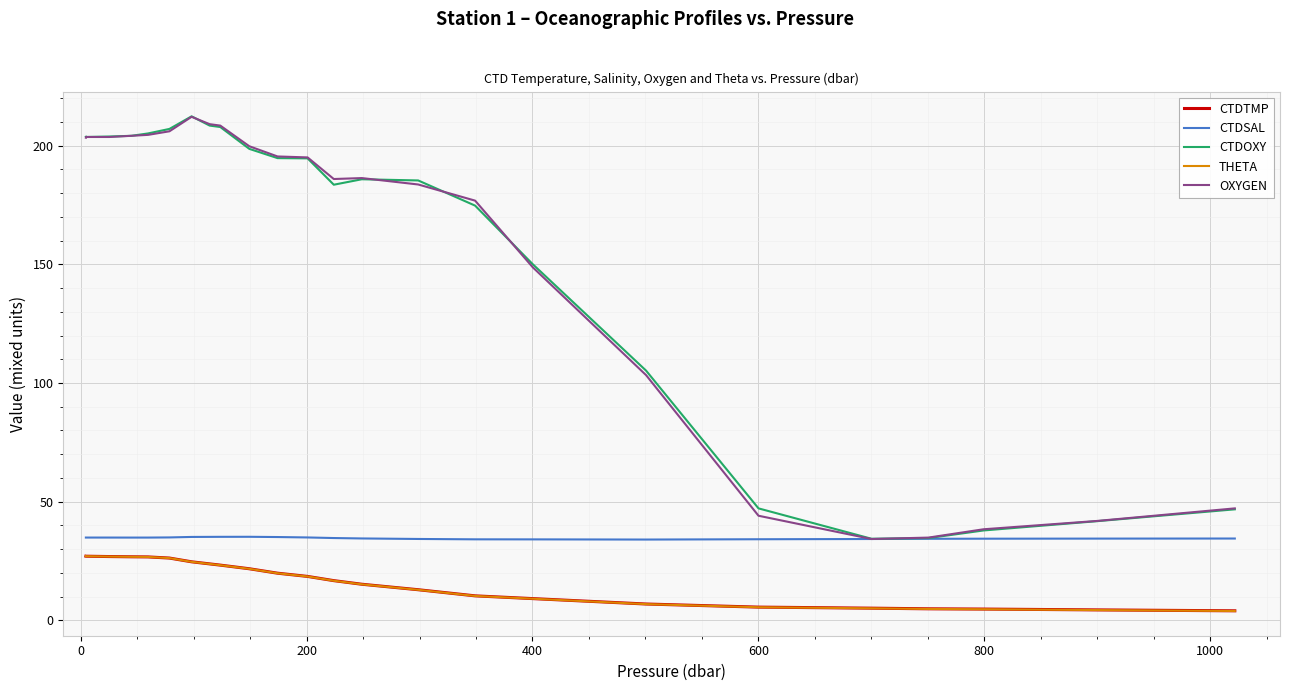

What is the highest value of the OXYGEN series?

212.1